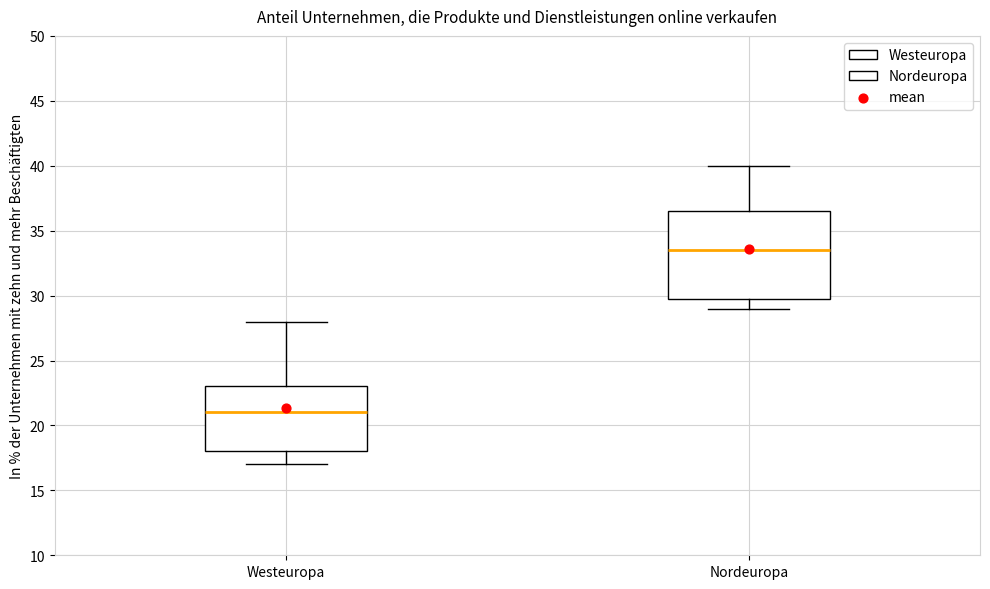

Reading left to right, read every box against the y-axis: the position of its median line, the range the box covers, and the ends of its whiskers. The values are not printed on the chart, so give them approximately, as read against the axis.

Westeuropa: median 21.0, box 18.0 to 23.0, whiskers 17.0 to 28.0
Nordeuropa: median 33.5, box 30.0 to 36.5, whiskers 29.0 to 40.0